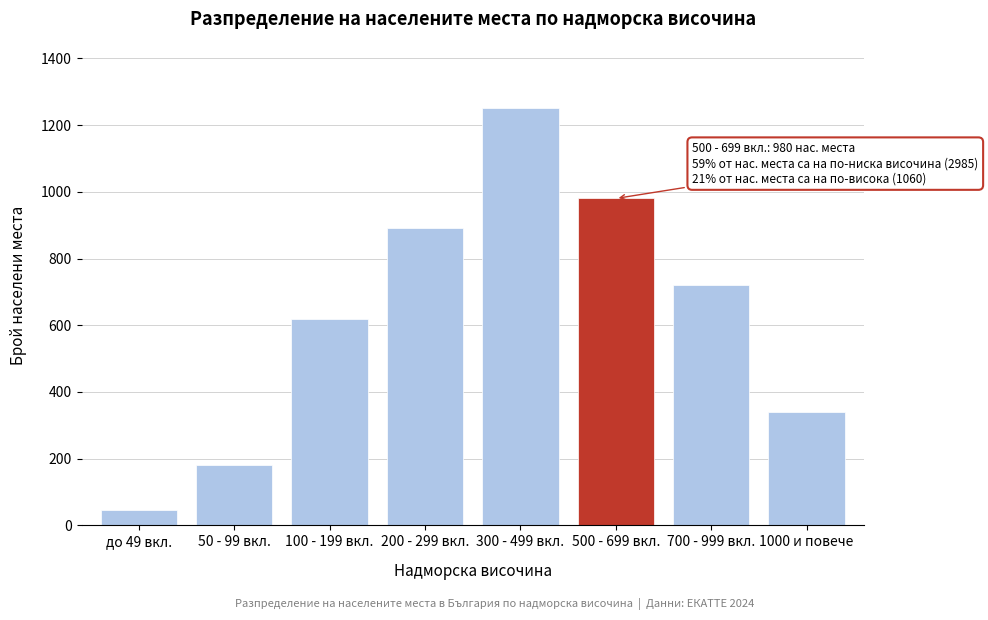

Reading left to right, extract all data points from this chart.

до 49 вкл.=45	50 - 99 вкл.=180	100 - 199 вкл.=620	200 - 299 вкл.=890	300 - 499 вкл.=1250	500 - 699 вкл.=980	700 - 999 вкл.=720	1000 и повече=340